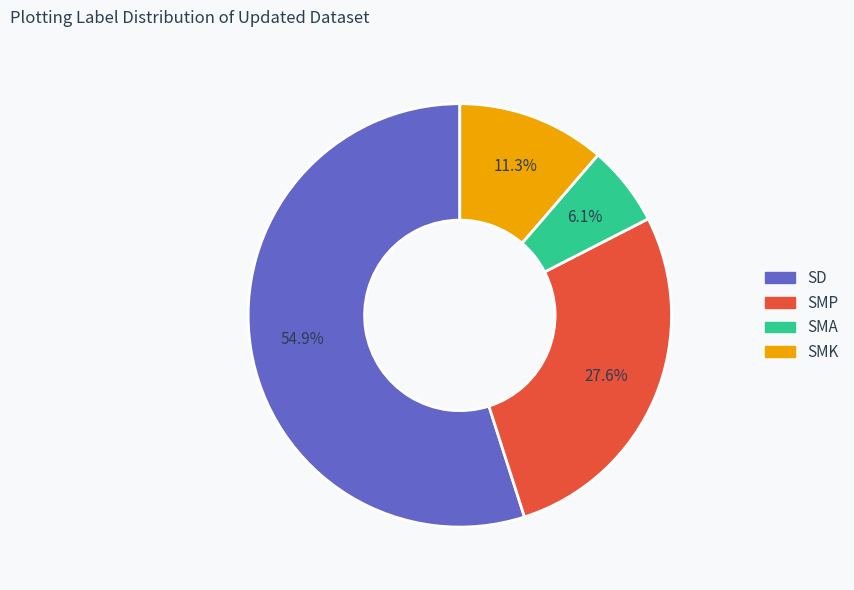

To the nearest percent, what is the difference between the largest and smallest slice percentages?

49%